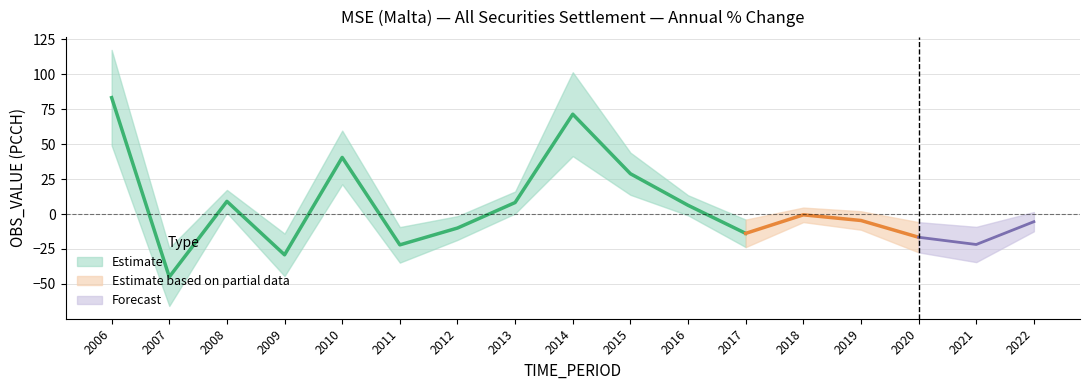

What is the difference between the values at 2018 and 2019?

4.0